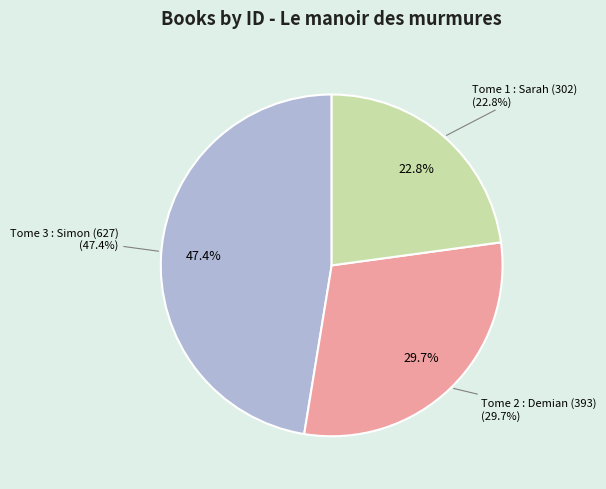

How many slices are in this pie chart?

3